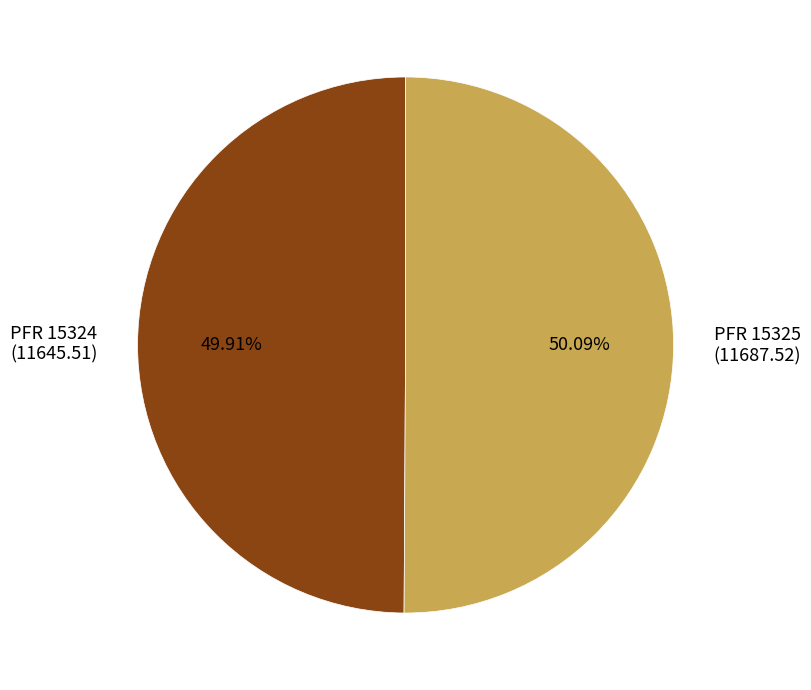

To the nearest percent, what is the average slice percentage?

50%